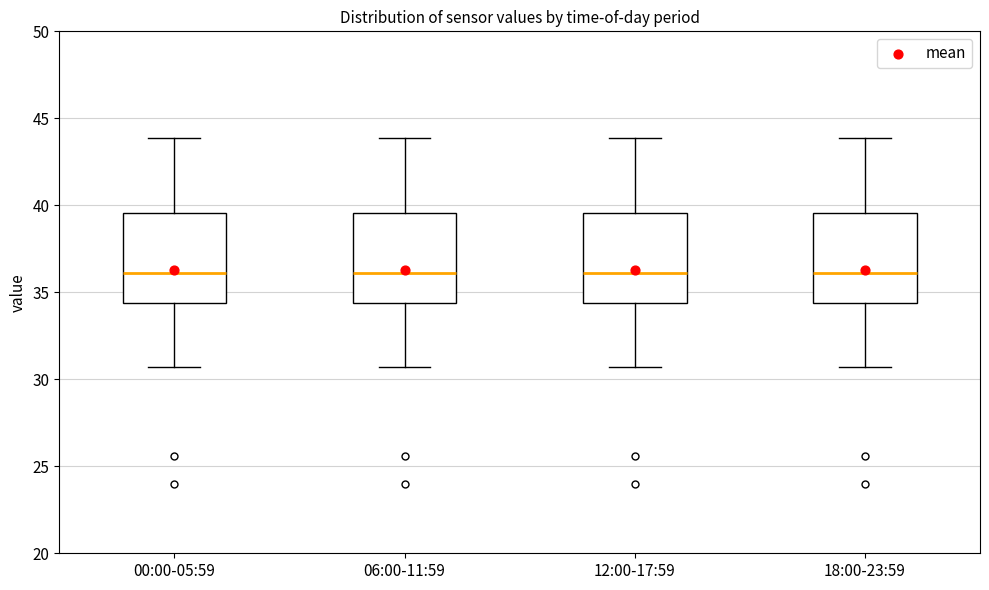

Where is the lower edge of the box for 06:00-11:59 on the y-axis? The values are not printed on the chart, so give them approximately, as read against the axis.

34.5